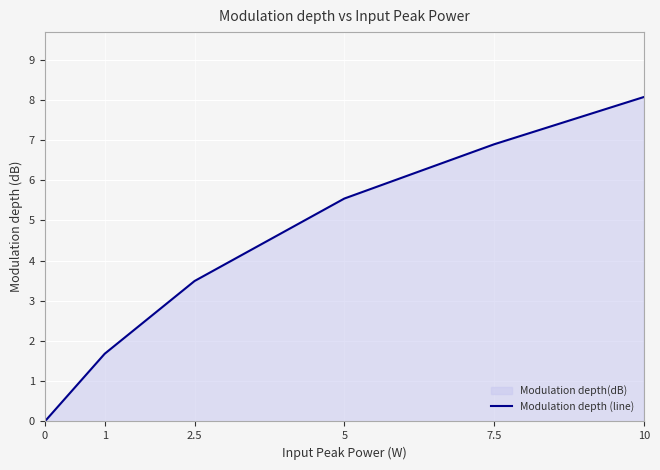

Between 0 and 1, which is larger?

1